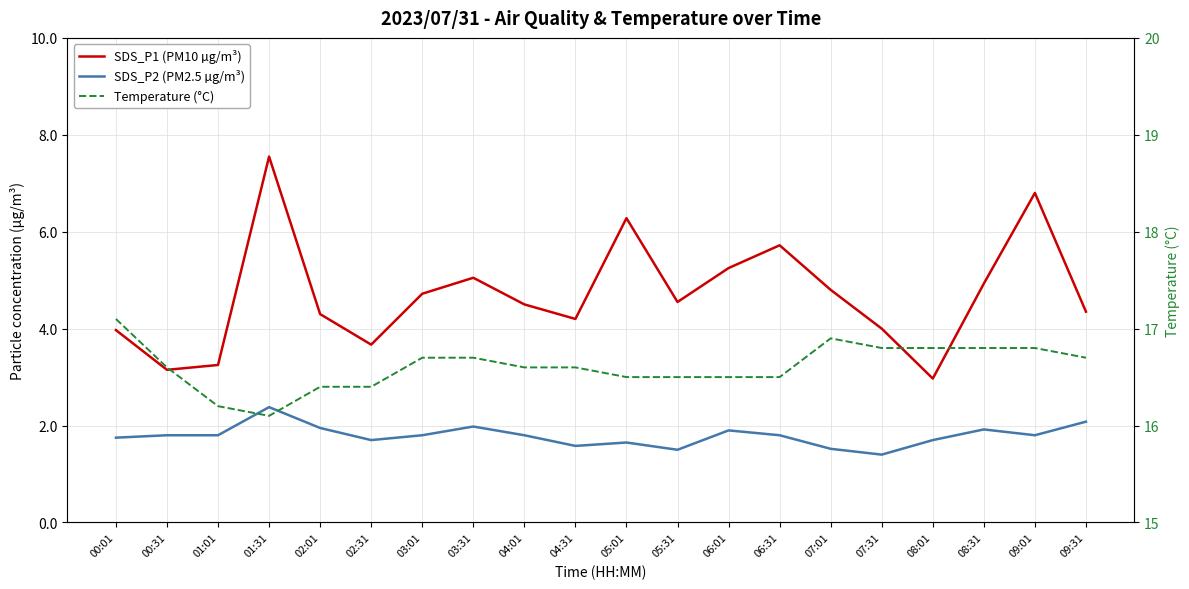

Reading right to left, extract all data points from this chart.

SDS_P1 (PM10 µg/m³): 09:31=4.3	09:01=6.8	08:31=4.9	08:01=3.0	07:31=4.0	07:01=4.8	06:31=5.7	06:01=5.2	05:31=4.5	05:01=6.3	04:31=4.2	04:01=4.5	03:31=5.0	03:01=4.7	02:31=3.7	02:01=4.3	01:31=7.5	01:01=3.2	00:31=3.1	00:01=4.0
SDS_P2 (PM2.5 µg/m³): 09:31=2.1	09:01=1.8	08:31=1.9	08:01=1.7	07:31=1.4	07:01=1.5	06:31=1.8	06:01=1.9	05:31=1.5	05:01=1.6	04:31=1.6	04:01=1.8	03:31=2.0	03:01=1.8	02:31=1.7	02:01=1.9	01:31=2.4	01:01=1.8	00:31=1.8	00:01=1.8
Temperature (°C): 09:31=16.7	09:01=16.8	08:31=16.8	08:01=16.8	07:31=16.8	07:01=16.9	06:31=16.5	06:01=16.5	05:31=16.5	05:01=16.5	04:31=16.6	04:01=16.6	03:31=16.7	03:01=16.7	02:31=16.4	02:01=16.4	01:31=16.1	01:01=16.2	00:31=16.6	00:01=17.1